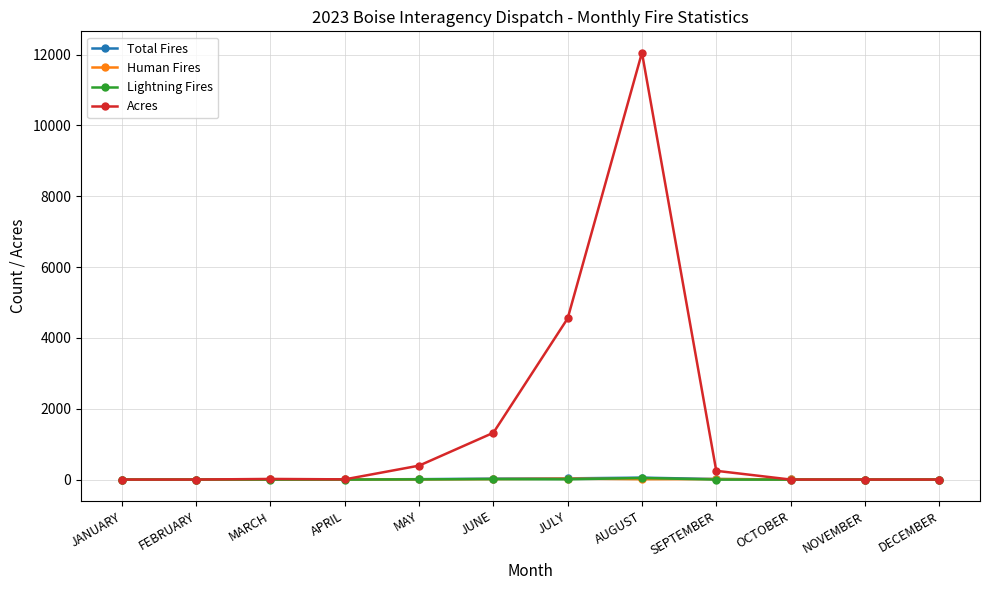

What is the total value across all series at NOVEMBER?

2.1